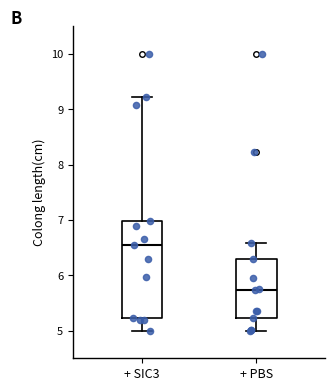

Reading left to right, read every box against the y-axis: the position of its median line, the range the box covers, and the ends of its whiskers. The values are not printed on the chart, so give them approximately, as read against the axis.

+ SIC3: median 6.5, box 5.2 to 7.0, whiskers 5.0 to 9.2
+ PBS: median 5.7, box 5.2 to 6.3, whiskers 5.0 to 6.6